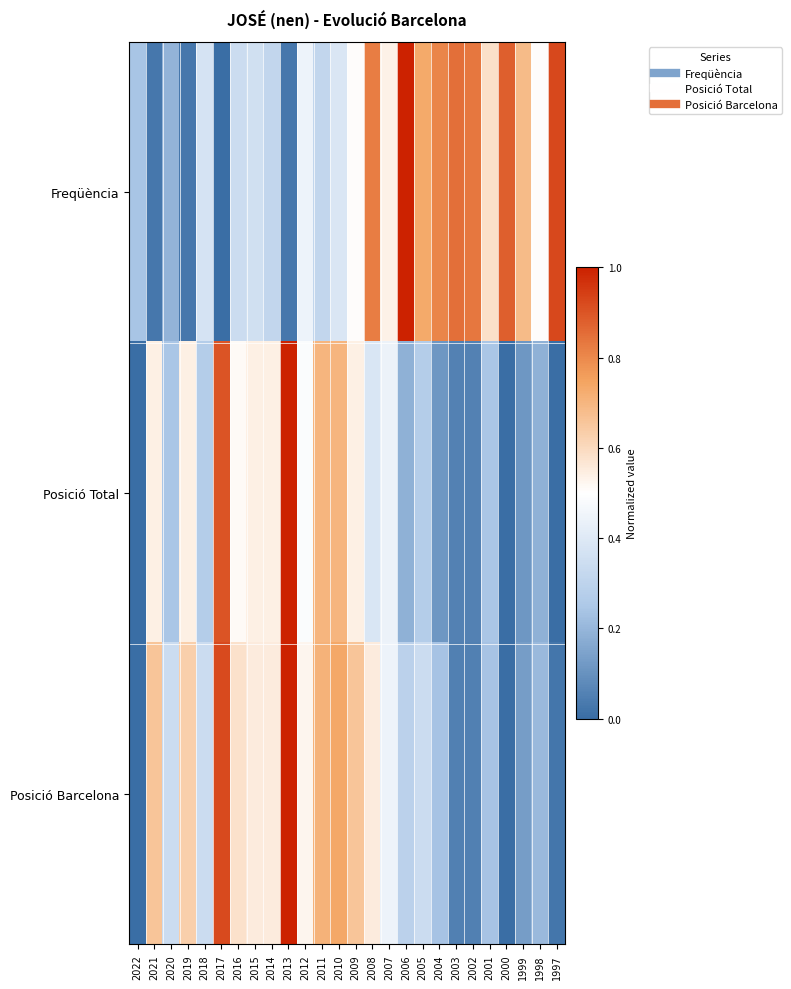

What is the total value across all series at 2019?

1.2